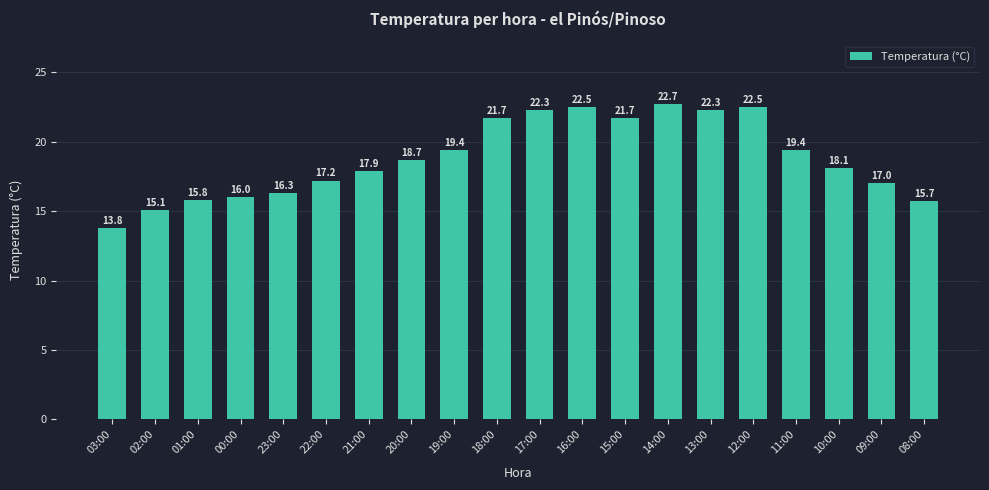

What is the change in value from 02:00 to 17:00?

+7.2